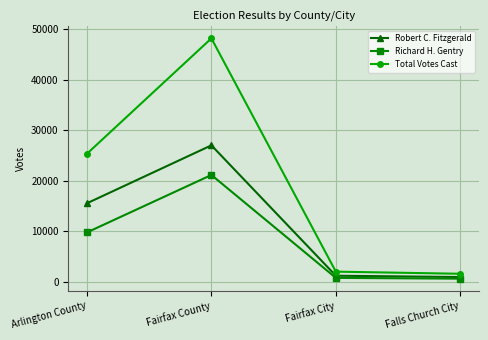

What is the sum of all Robert C. Fitzgerald values?

44836